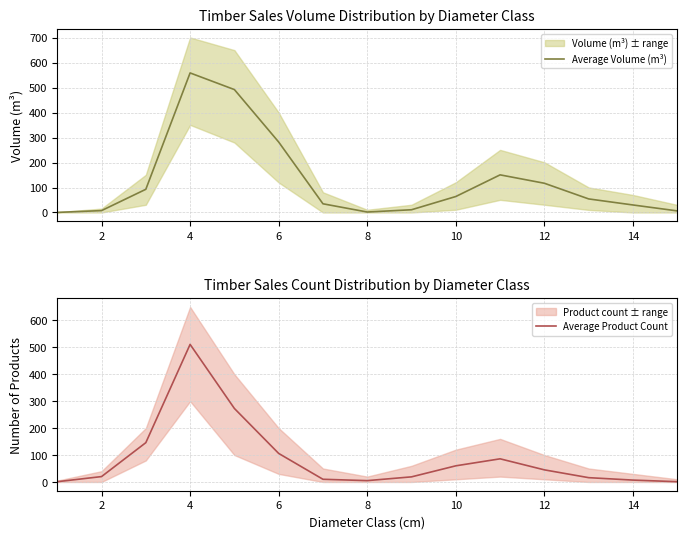

What is the maximum value for Average Volume (m³)?

558.8